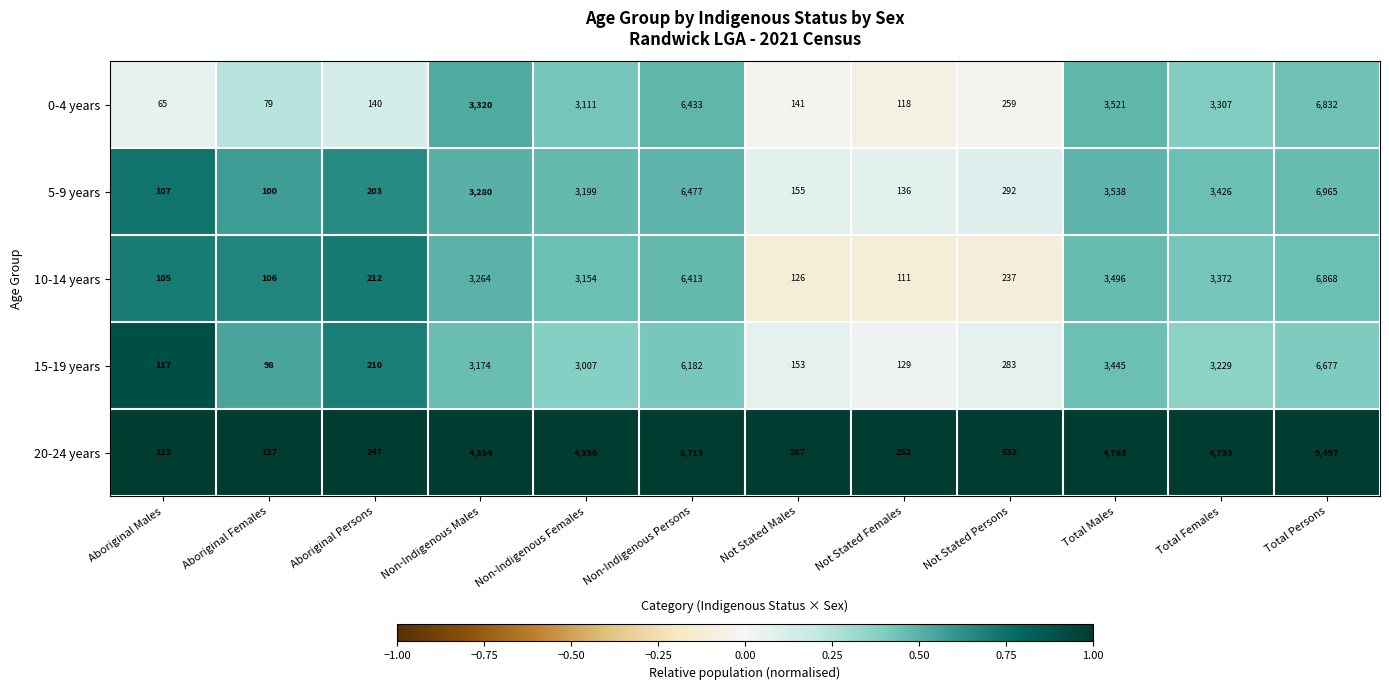

At Non-Indigenous Females, list the series in order from smallest to largest.

15-19 years, 0-4 years, 10-14 years, 5-9 years, 20-24 years